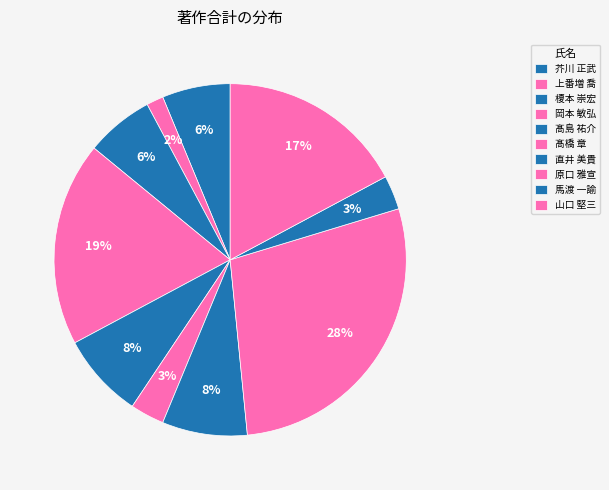

To the nearest percent, what portion does 芥川 正武 represent?

6%